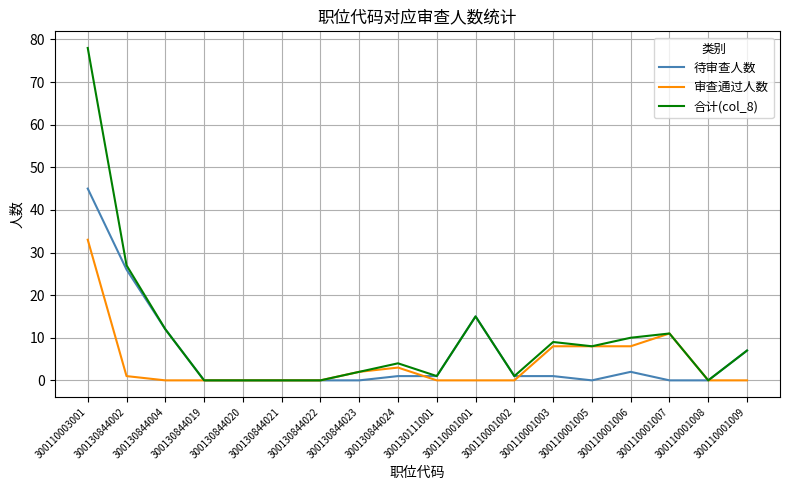

What position from the left is 300110001005?

14